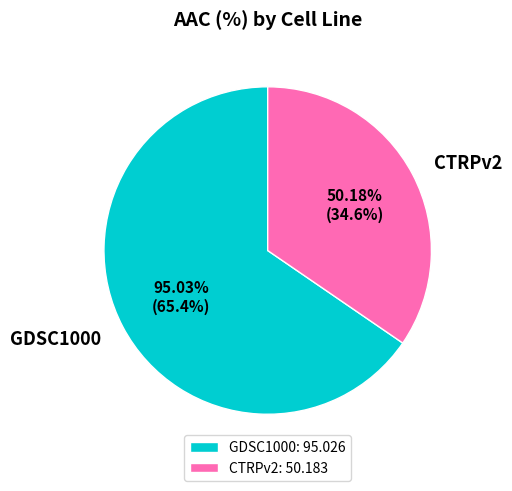

Which category has the biggest portion of the pie?

GDSC1000